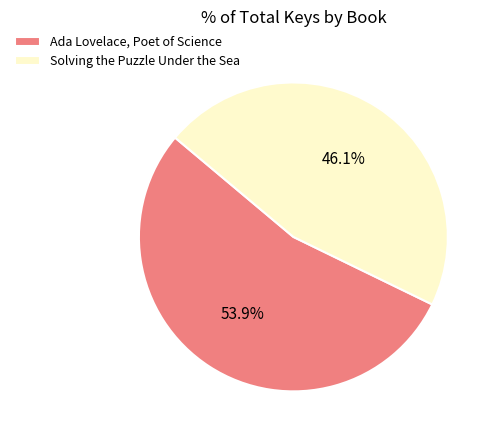

Which category has the biggest portion of the pie?

Ada Lovelace, Poet of Science